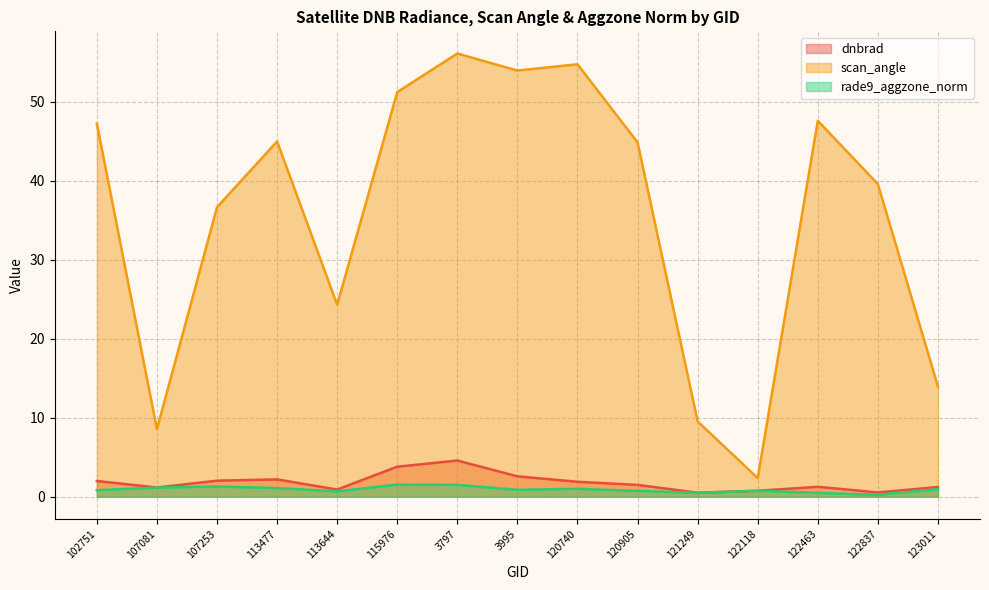

Is it true that scan_angle equals 51.2 at 115976?

True